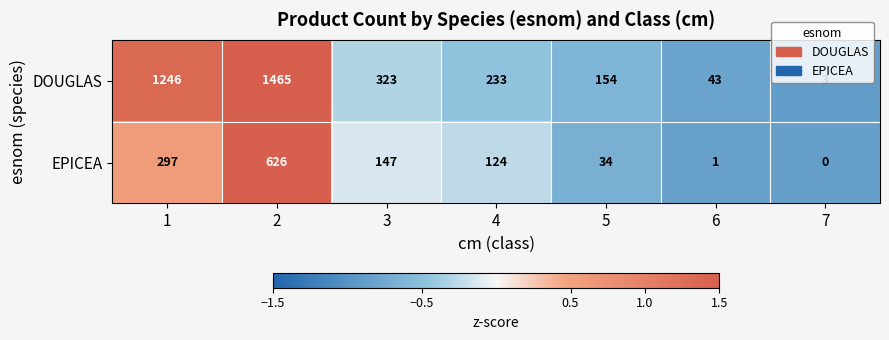

At which category does the chart reach its minimum across all series?

7